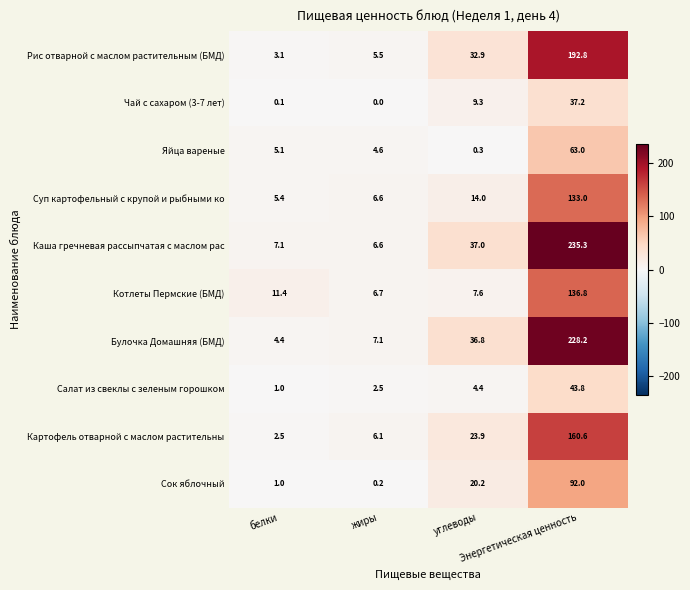

Which series has the largest range (max minus min)?

Каша гречневая рассыпчатая с маслом рас